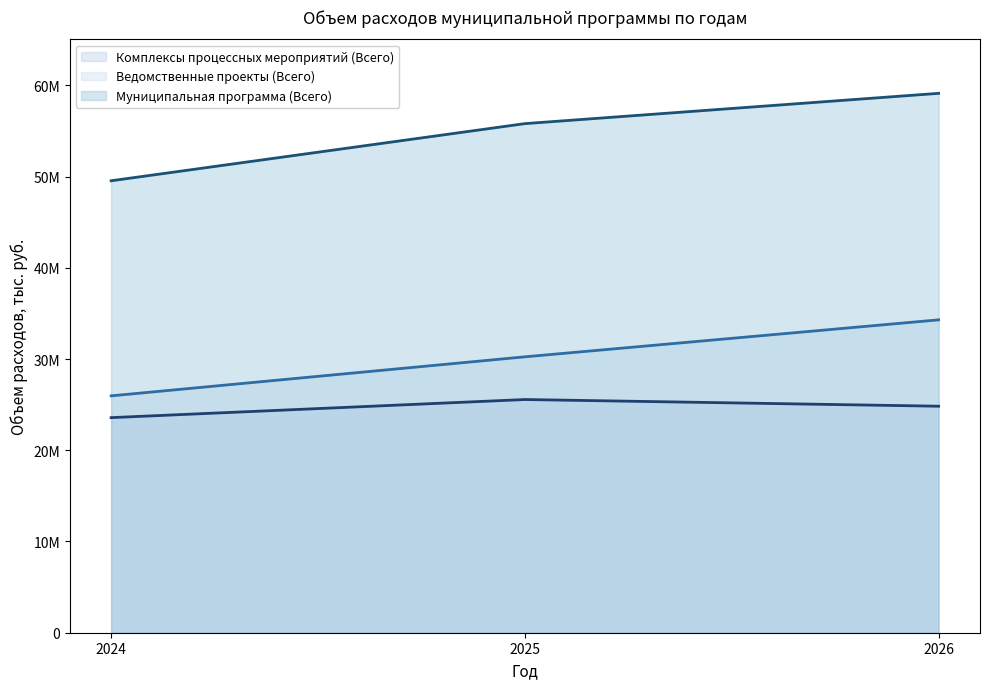

What is the difference between the highest and lowest values at 2025?

30243426.0